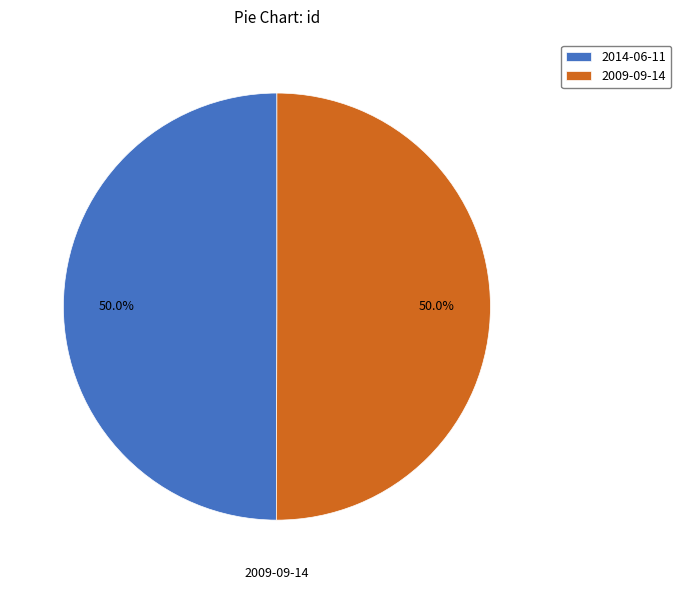

Approximately how many times larger is the value at 2014-06-11 compared to 2009-09-14?

1.0